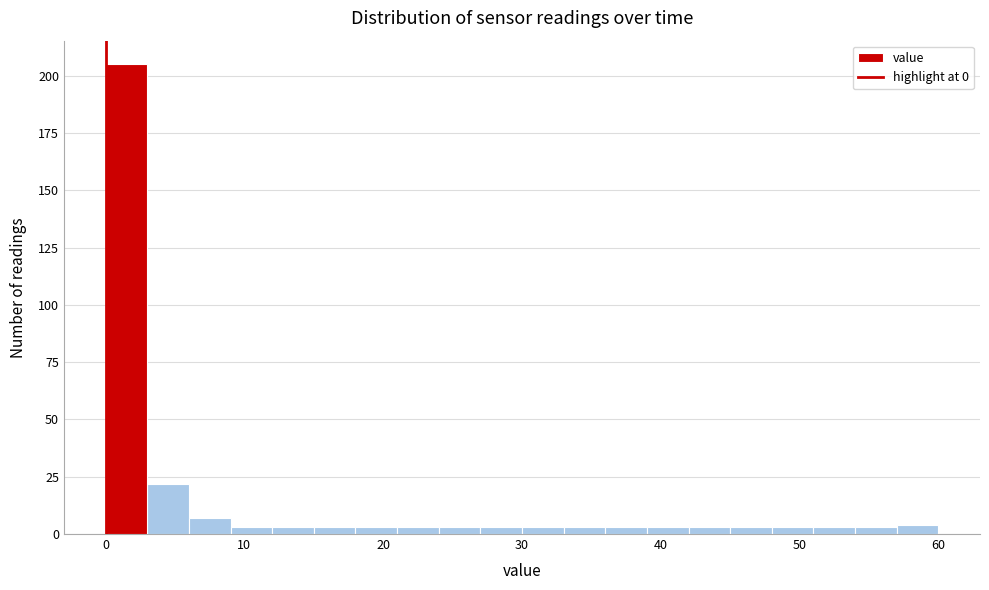

Read against the x-axis, roughly where is the centre of the tallest bar?

2